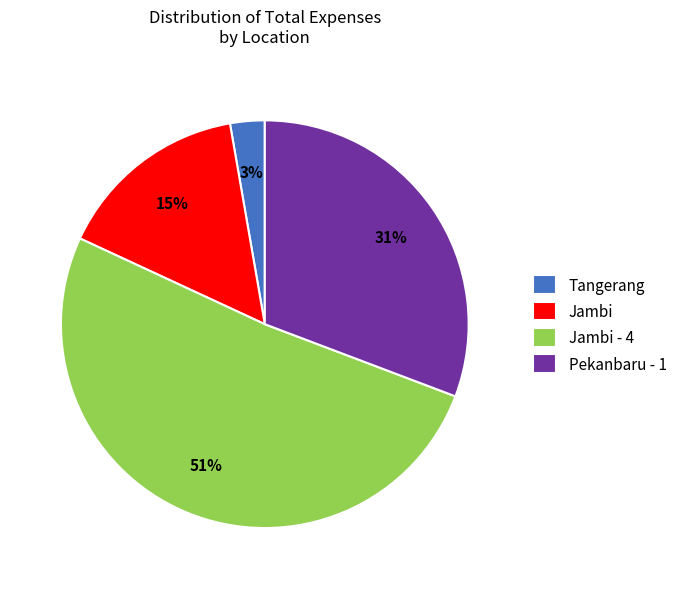

What percentage is the Jambi slice, to the nearest percent?

15%